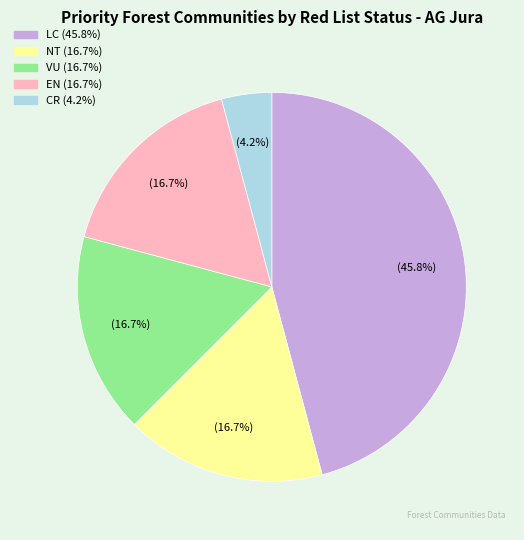

Which category has the biggest portion of the pie?

LC